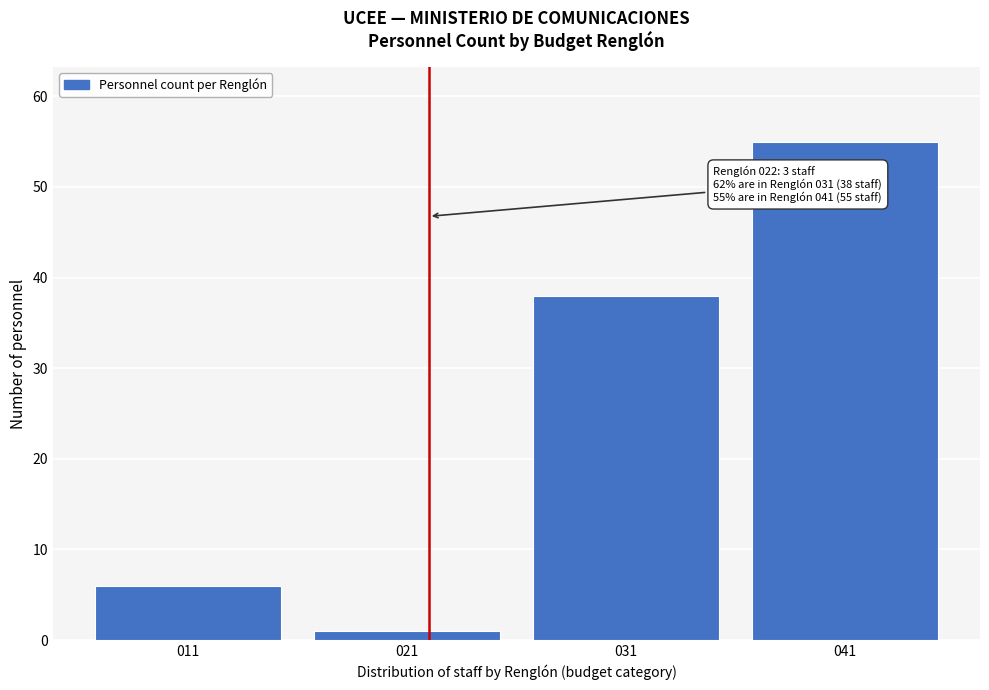

Reading right to left, extract all data points from this chart.

55	38	1	6